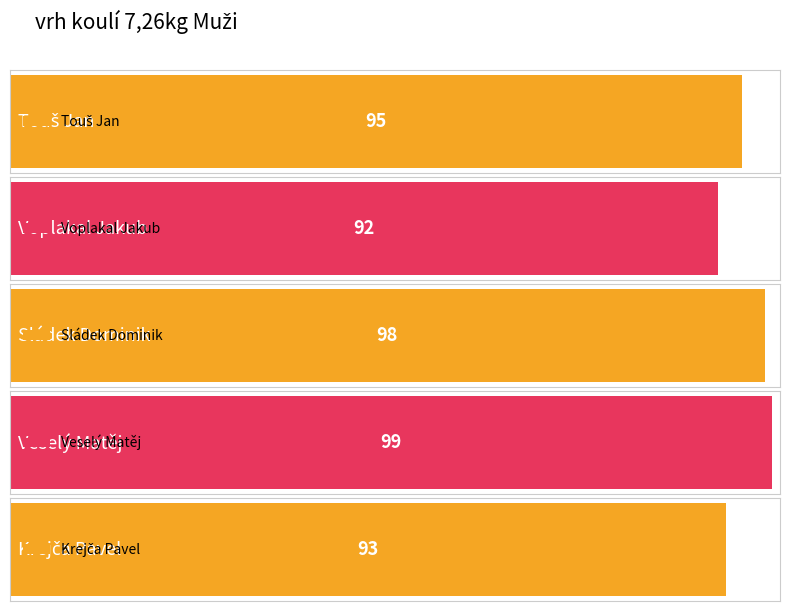

At which label does Ročník first exceed 95?

Sládek Dominik